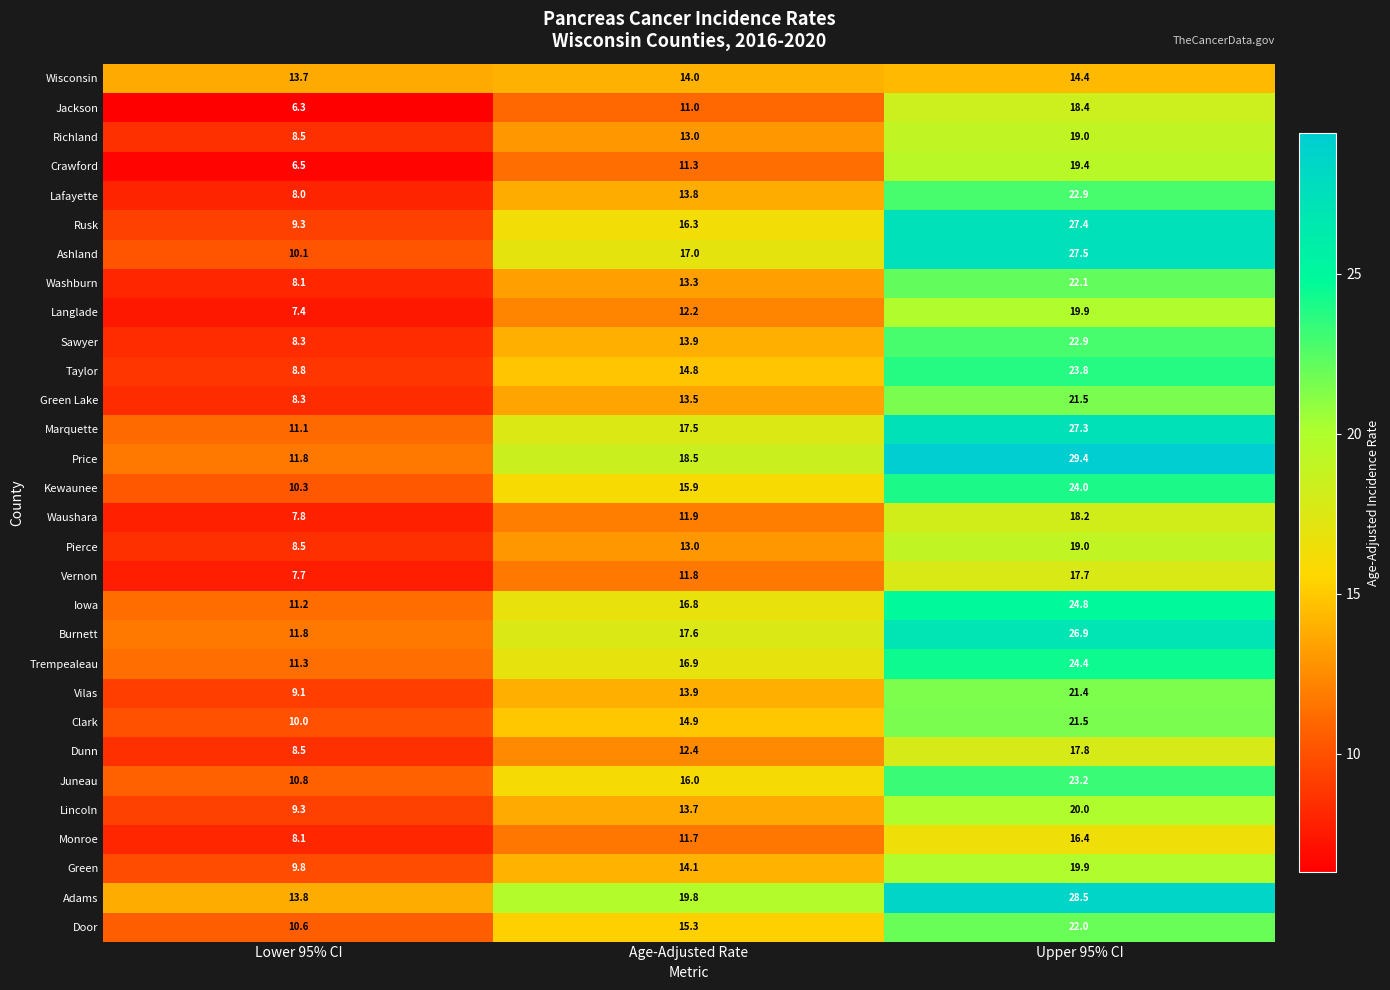

Which series has the largest total across all categories?

Adams